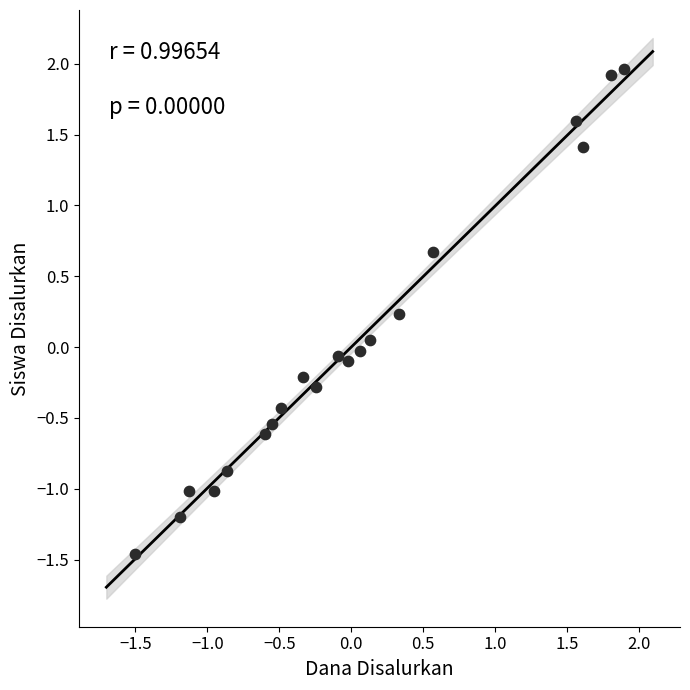

What is the range of Y values (max minus min)?

3.4